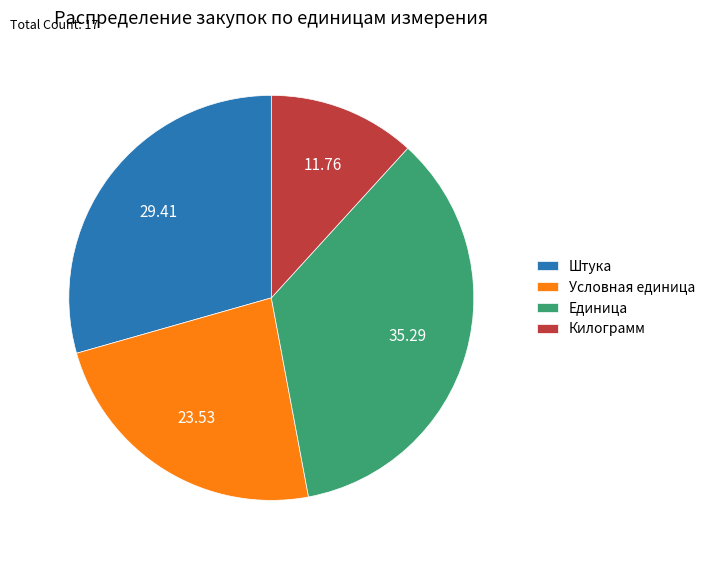

What is the ratio of the value at Условная единица to the value at Килограмм?

2.0